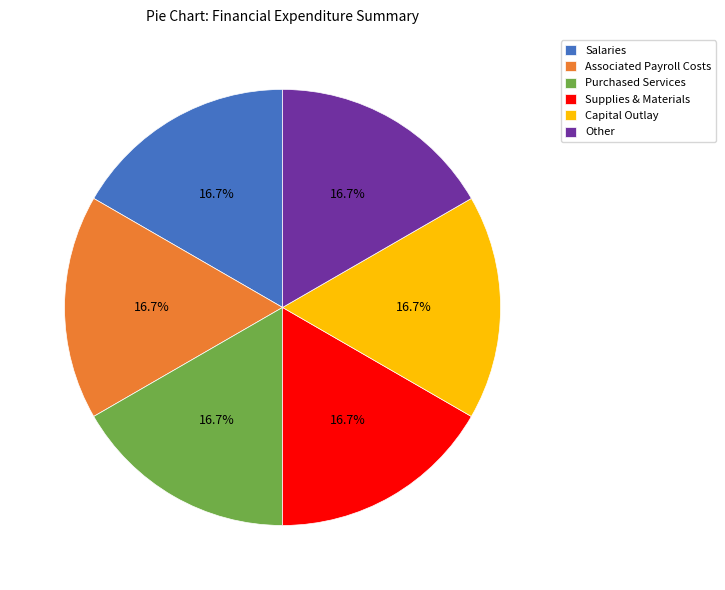

True or false: Other accounts for 86% of the total.

False